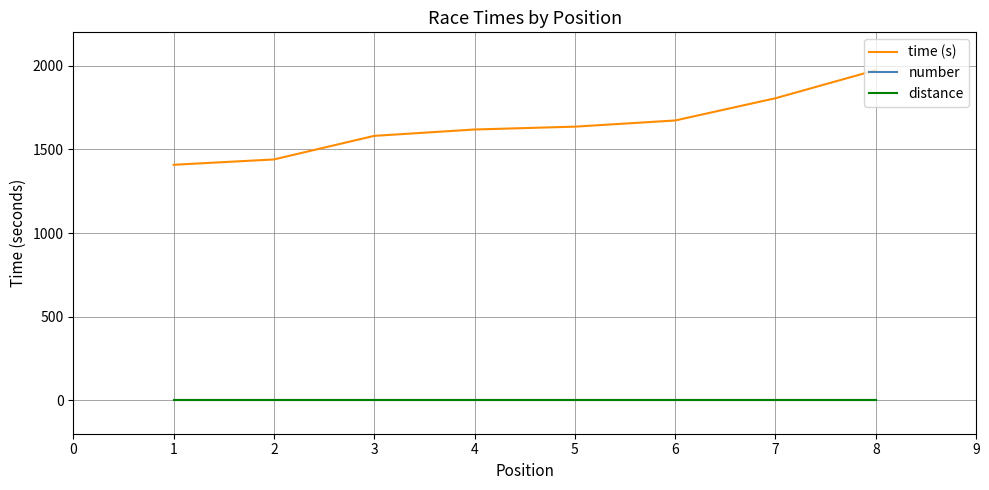

List the series in order of their peak value, lowest first.

number, distance, time (s)